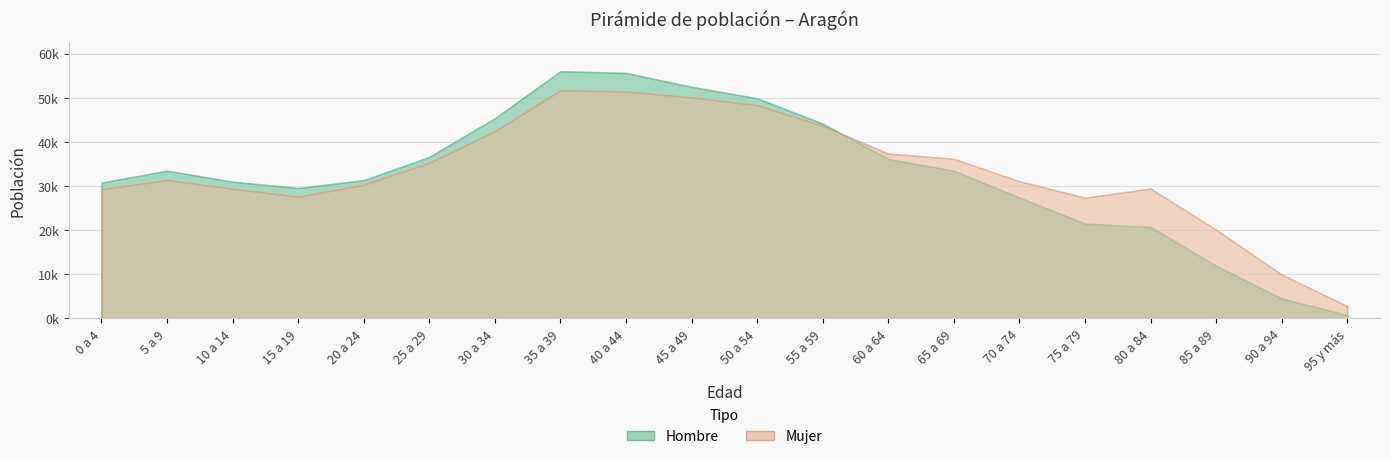

What is the approximate value of Mujer at 75 a 79?

27377